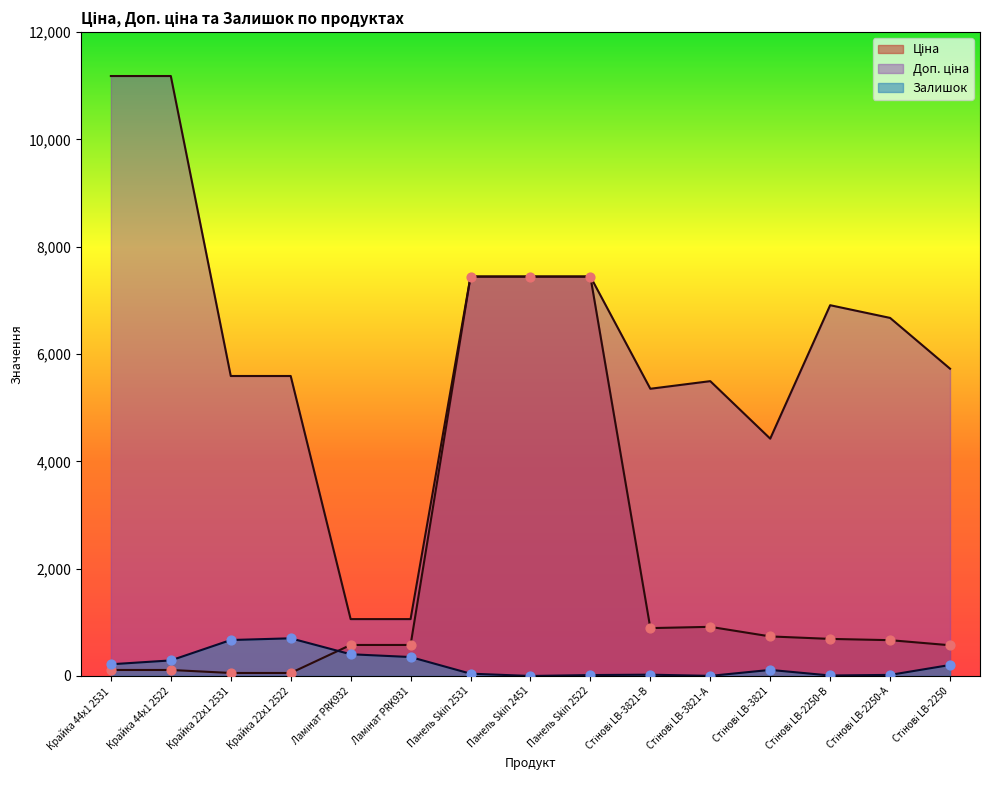

Which series has the widest spread of Y values?

Доп. ціна